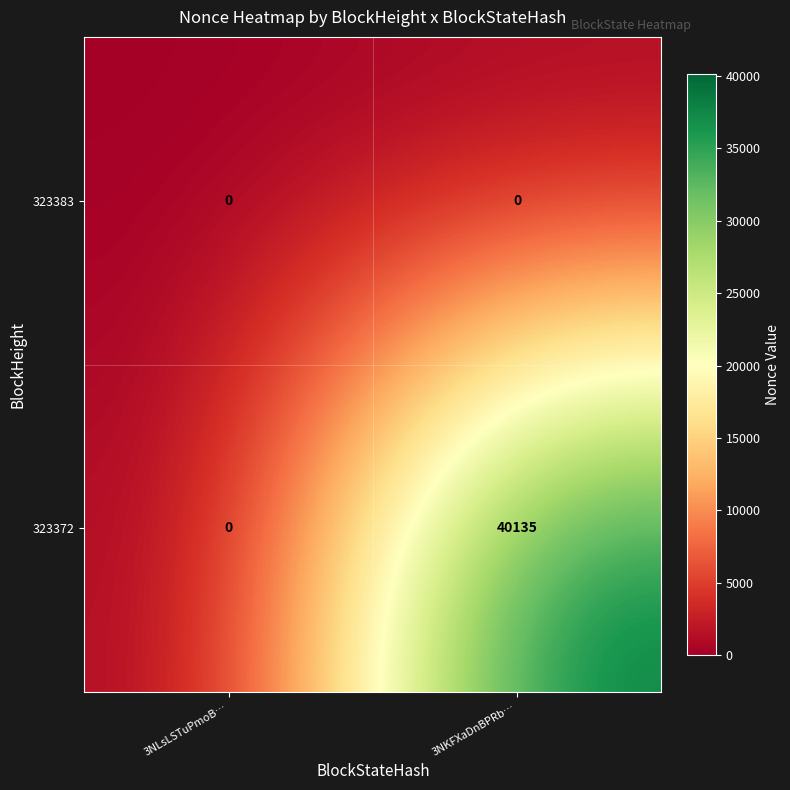

What is the difference between the maximum and minimum values in the 323372 series?

40135